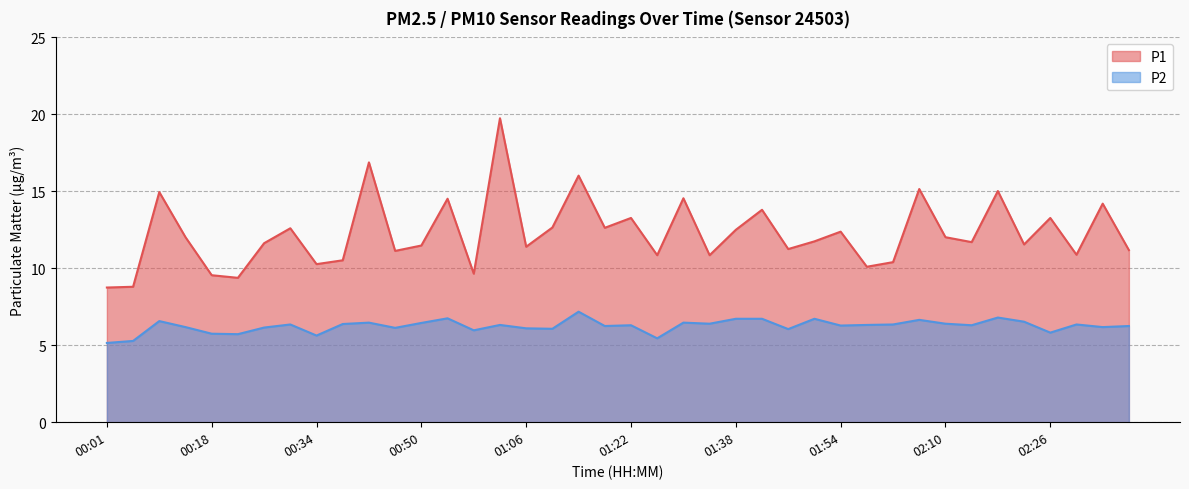

What is the highest value of the P1 series?

19.8